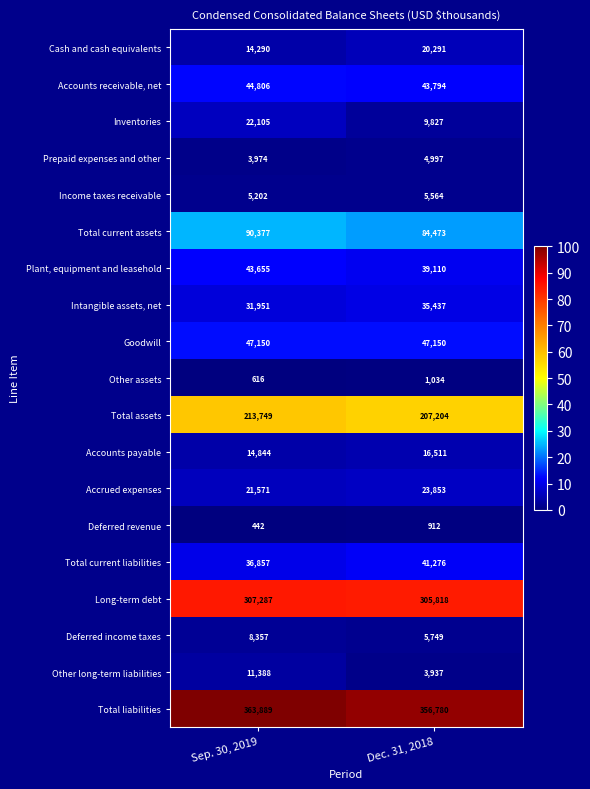

Rank the series by their maximum value, from lowest to highest.

Deferred revenue, Other assets, Prepaid expenses and other, Income taxes receivable, Deferred income taxes, Other long-term liabilities, Accounts payable, Cash and cash equivalents, Inventories, Accrued expenses, Intangible assets, net, Total current liabilities, Plant, equipment and leasehold, Accounts receivable, net, Goodwill, Total current assets, Total assets, Long-term debt, Total liabilities